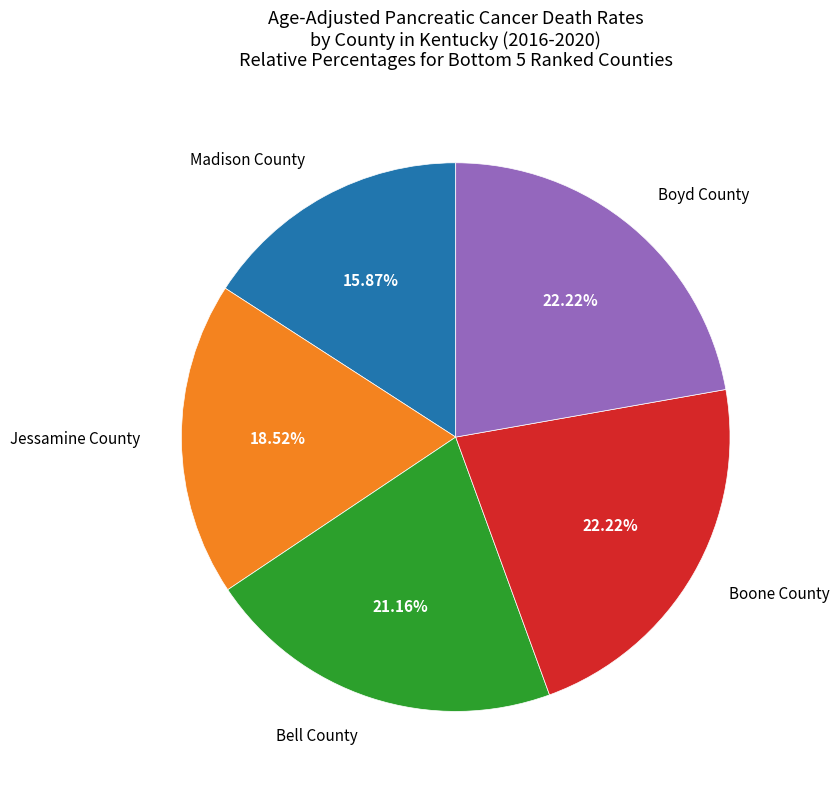

Approximately how many times larger is the value at Madison County compared to Boyd County?

0.7